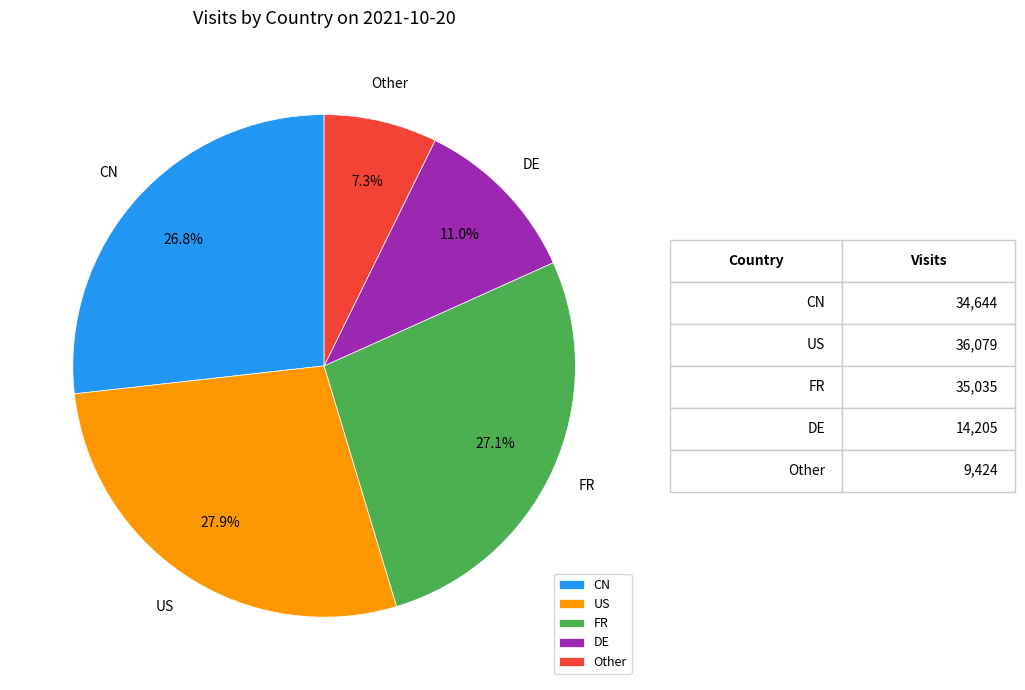

Does CN represent more than half of the total?

No